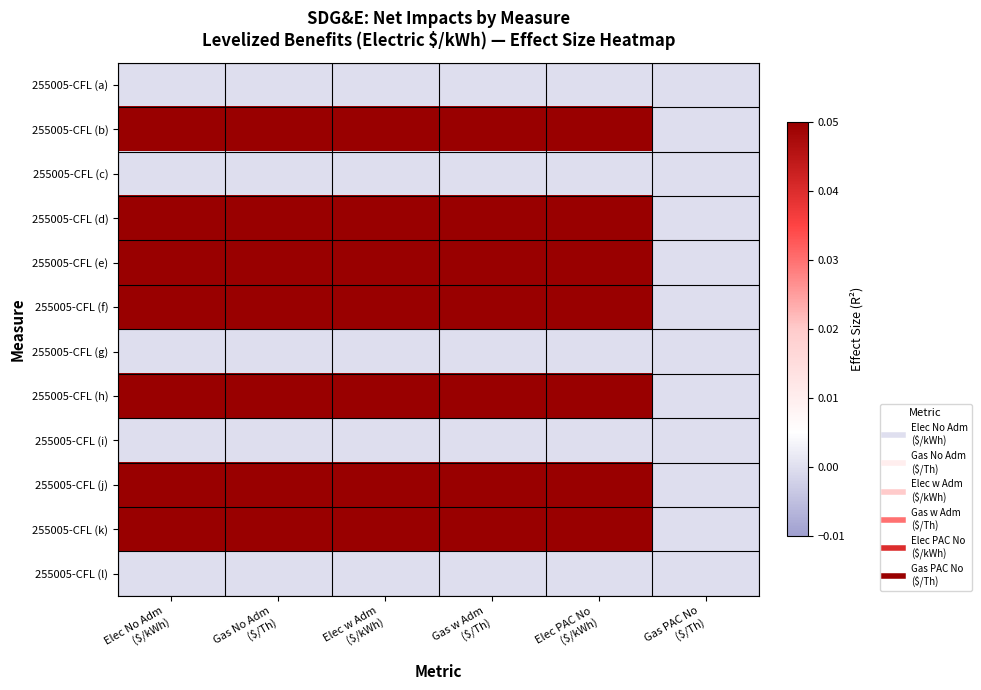

What is the maximum value shown in the chart?

0.1